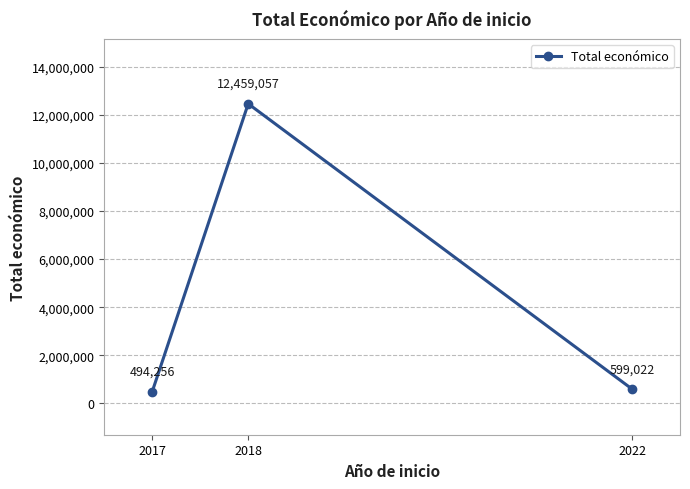

Where does the data first go above 599022?

2018